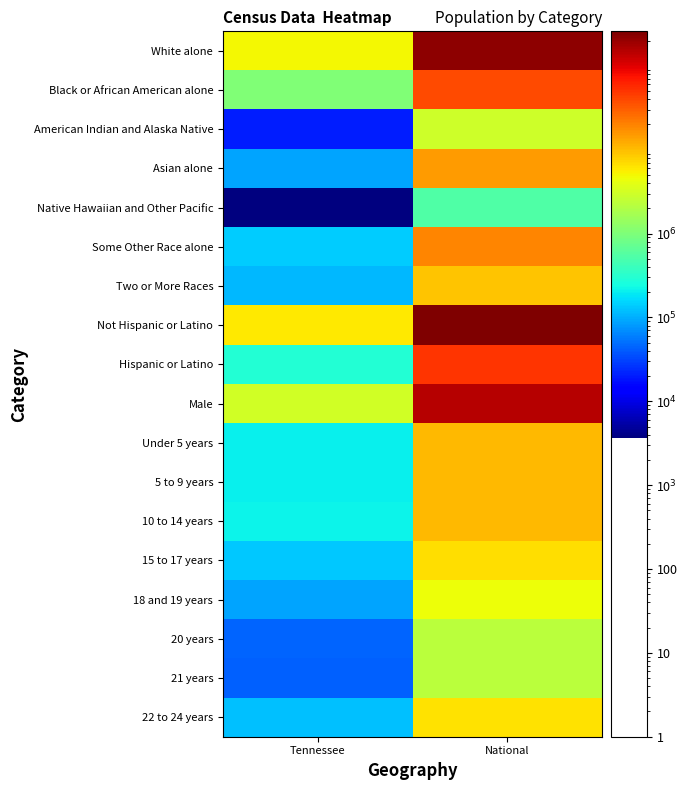

Reading left to right, list all the values displayed in this chart.

White alone: Tennessee=4921948	National=223553265
Black or African American alone: Tennessee=1057315	National=38929319
American Indian and Alaska Native: Tennessee=19994	National=2932248
Asian alone: Tennessee=91242	National=14674252
Native Hawaiian and Other Pacific: Tennessee=3642	National=540013
Some Other Race alone: Tennessee=141955	National=19107368
Two or More Races: Tennessee=110009	National=9009073
Not Hispanic or Latino: Tennessee=6056046	National=258267944
Hispanic or Latino: Tennessee=290059	National=50477594
Male: Tennessee=3093504	National=151781326
Under 5 years: Tennessee=208119	National=10319427
5 to 9 years: Tennessee=210090	National=10389638
10 to 14 years: Tennessee=215039	National=10579862
15 to 17 years: Tennessee=131933	National=6656209
18 and 19 years: Tennessee=91069	National=4647457
20 years: Tennessee=45113	National=2308319
21 years: Tennessee=43074	National=2223198
22 to 24 years: Tennessee=124718	National=6482659